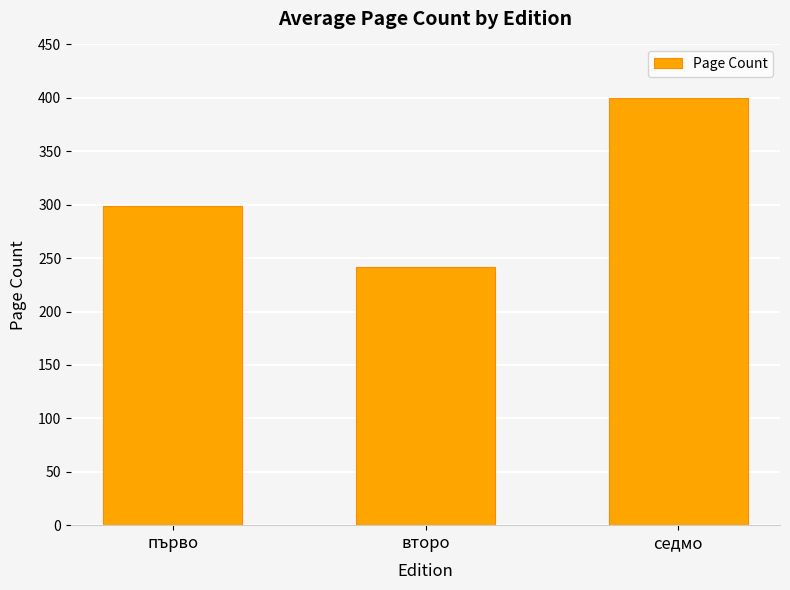

List the labels in order of value, largest first.

седмо, първо, второ